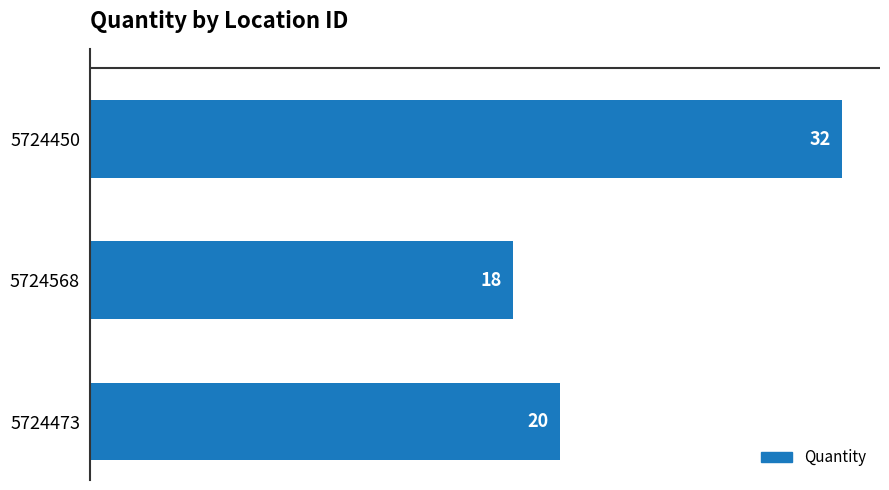

How many data points are less than 20?

1